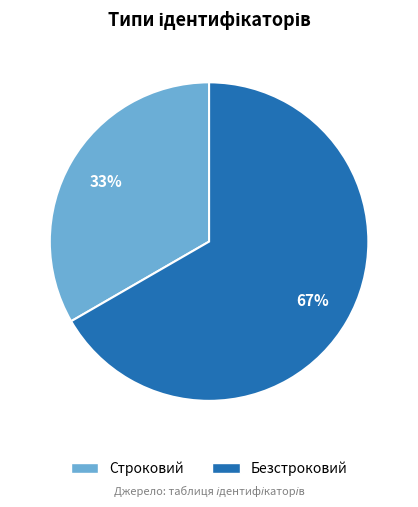

How many segments does this pie chart have?

2